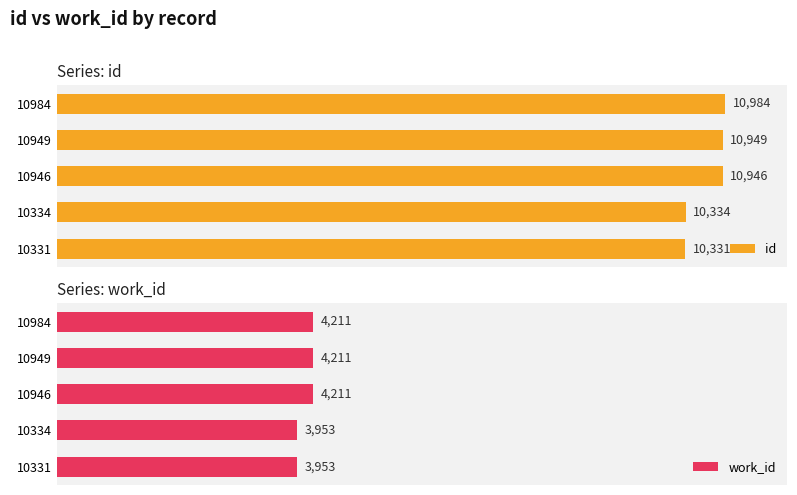

Rank the categories by id value from highest to lowest.

10984, 10949, 10946, 10334, 10331